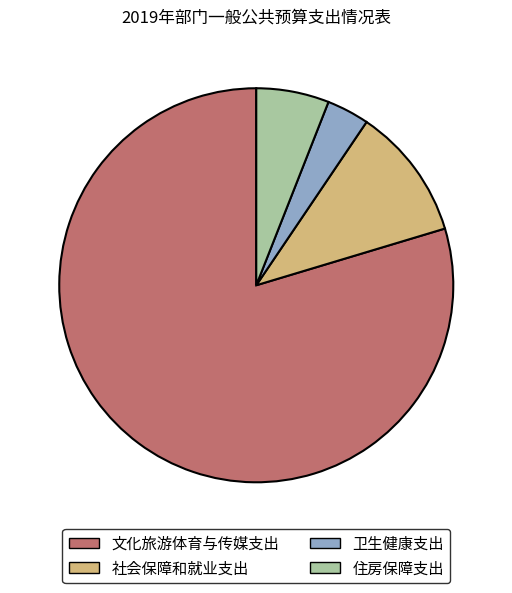

Is there any slice that represents more than half of the pie?

Yes